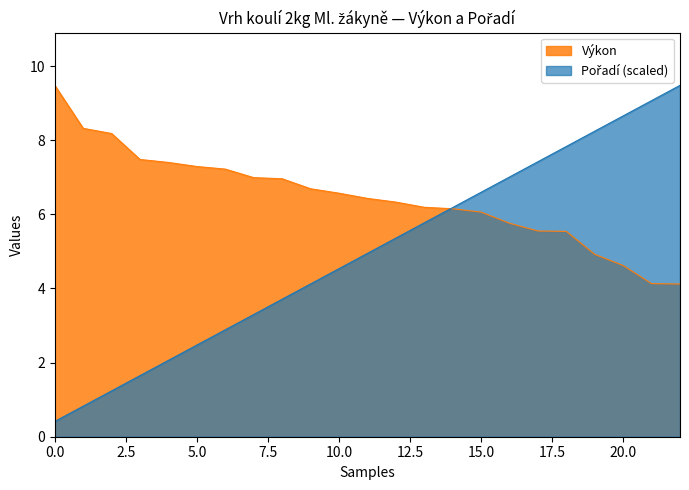

Which series has the largest total across all categories?

Výkon